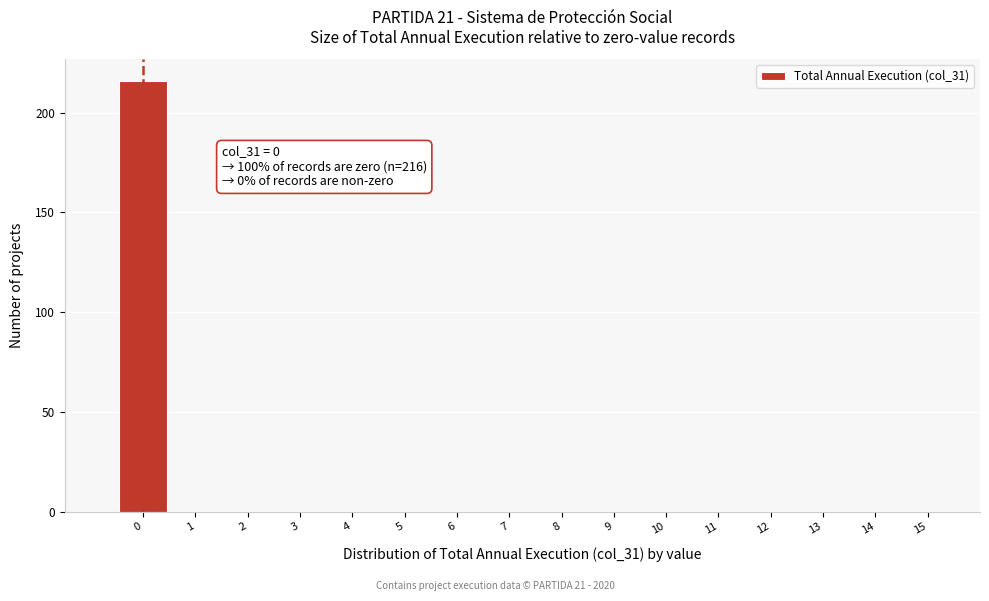

Which range on the x-axis has the tallest bar?

-0.5 to 0.5